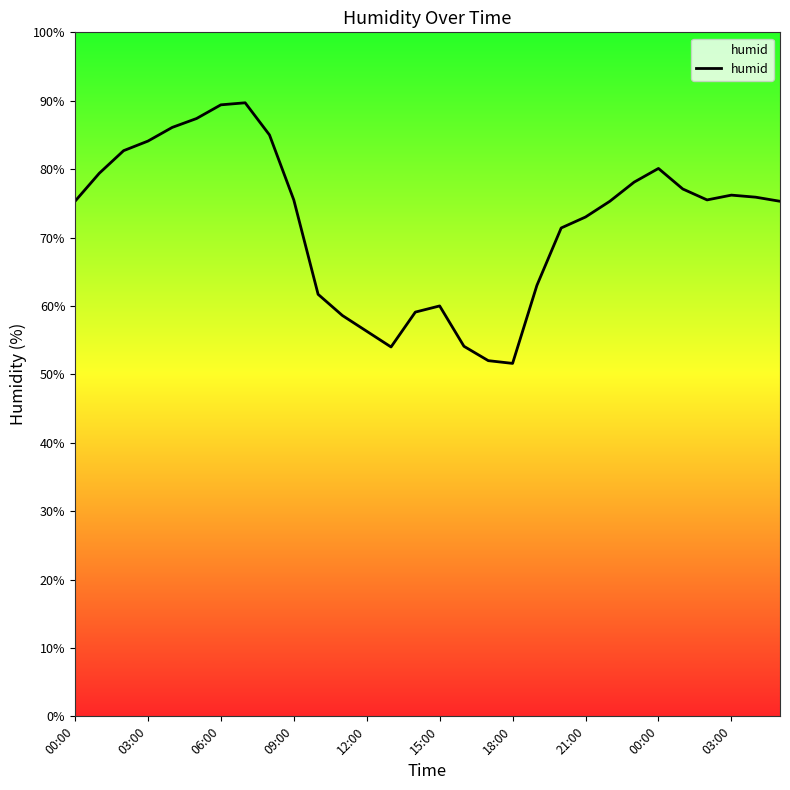

What is the minimum value shown in the chart?

51.6